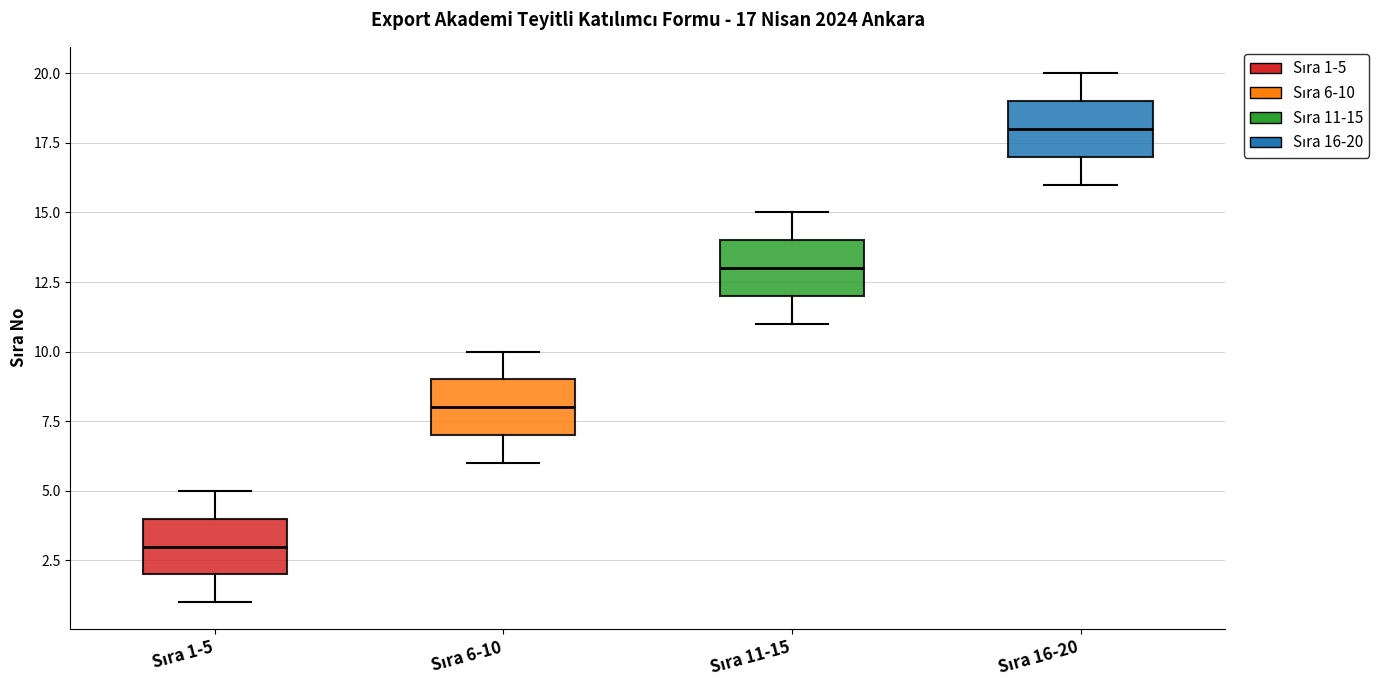

Which box's median line is the lowest?

Sıra 1-5